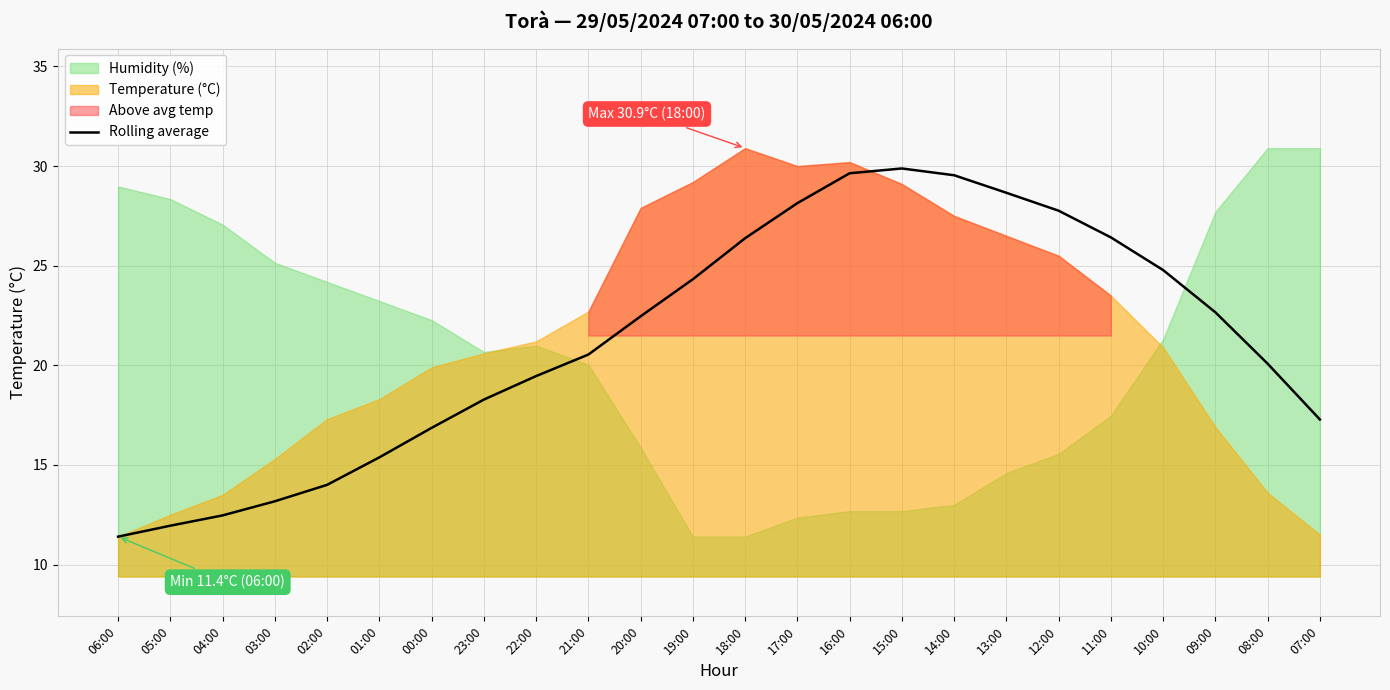

The value at 20:00 is 37.5. True or false?

False